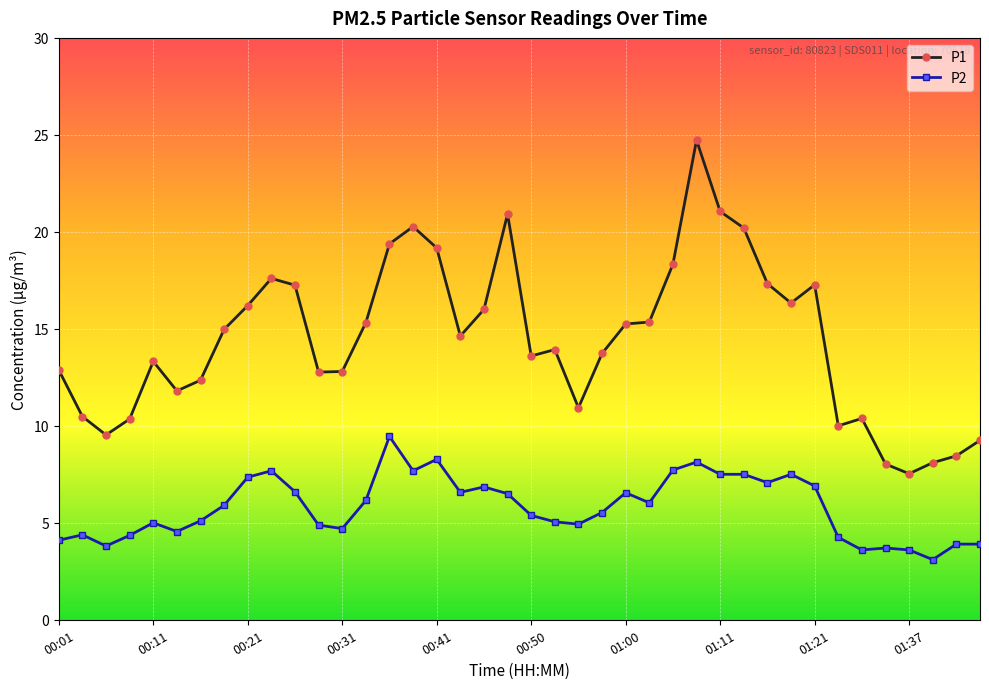

What is the value of the P1 point at the 34th from the left?

10.0